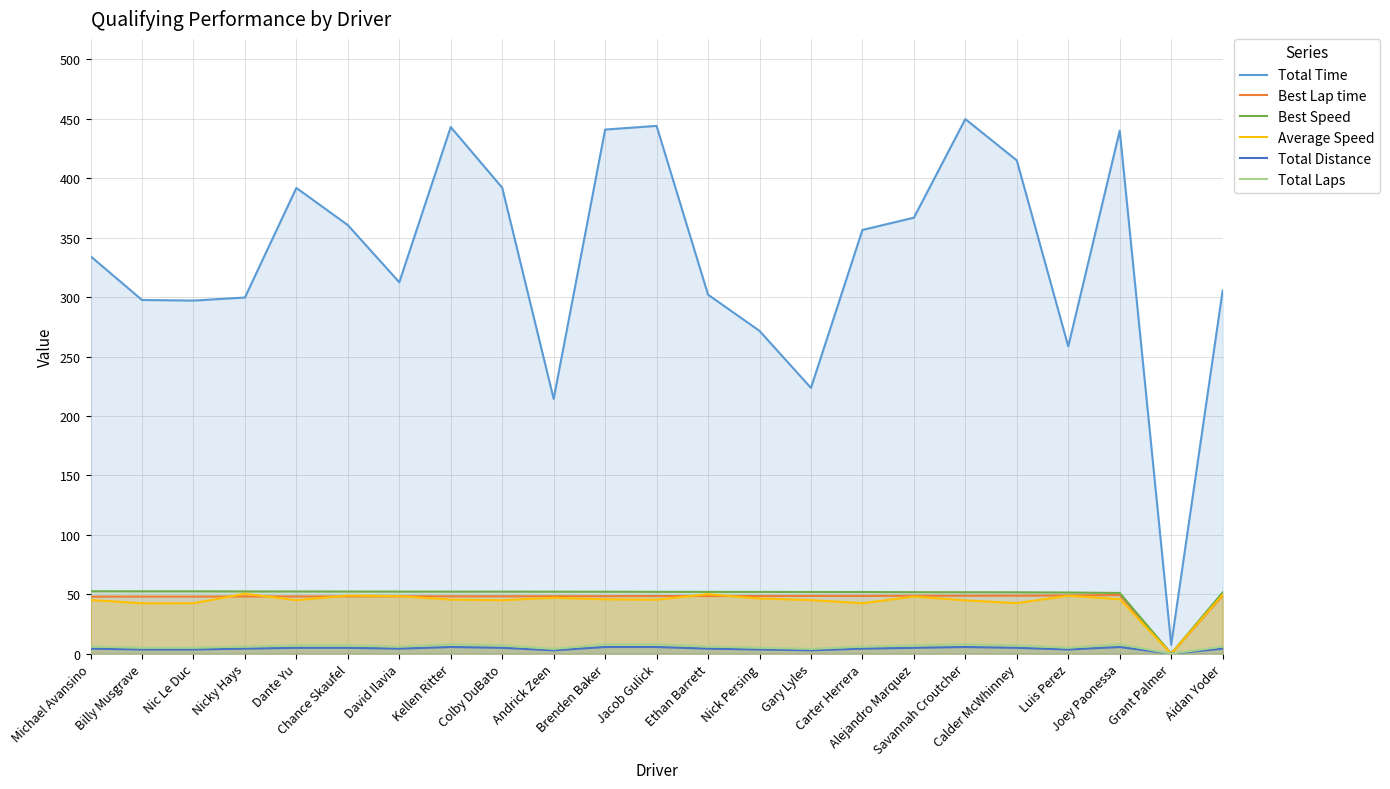

True or false: Average Speed has more than 2 interior local peaks.

True